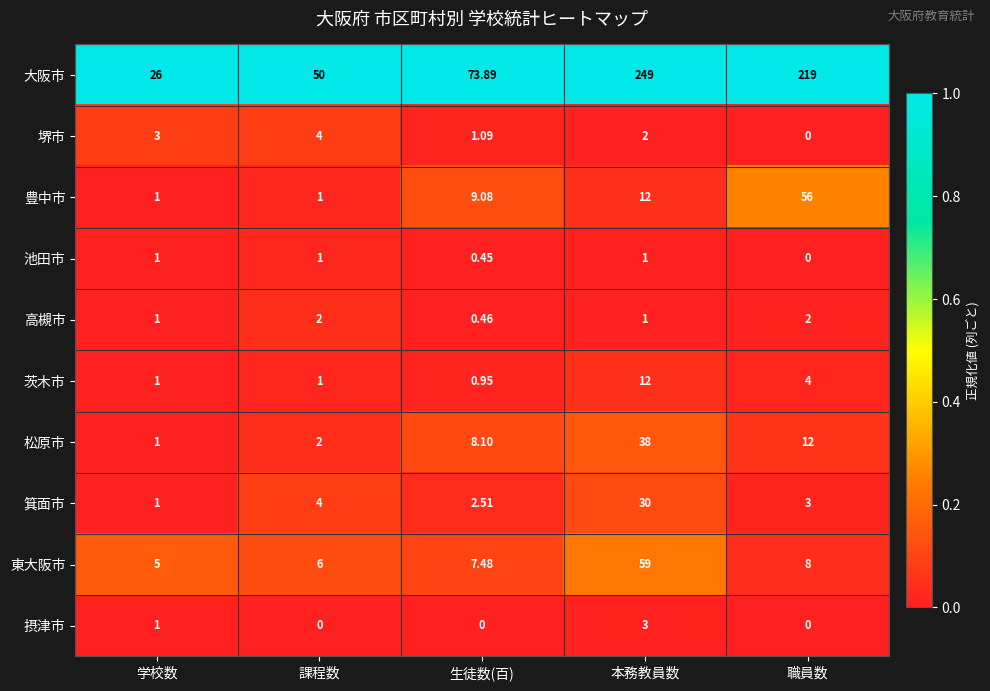

List the series in order of their peak value, lowest first.

池田市, 高槻市, 摂津市, 堺市, 茨木市, 箕面市, 松原市, 豊中市, 東大阪市, 大阪市